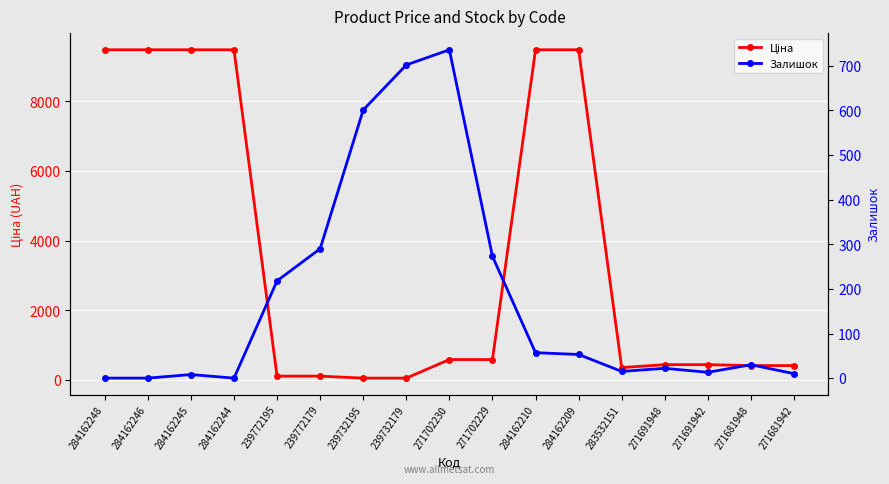

How many categories are shown in the chart?

17